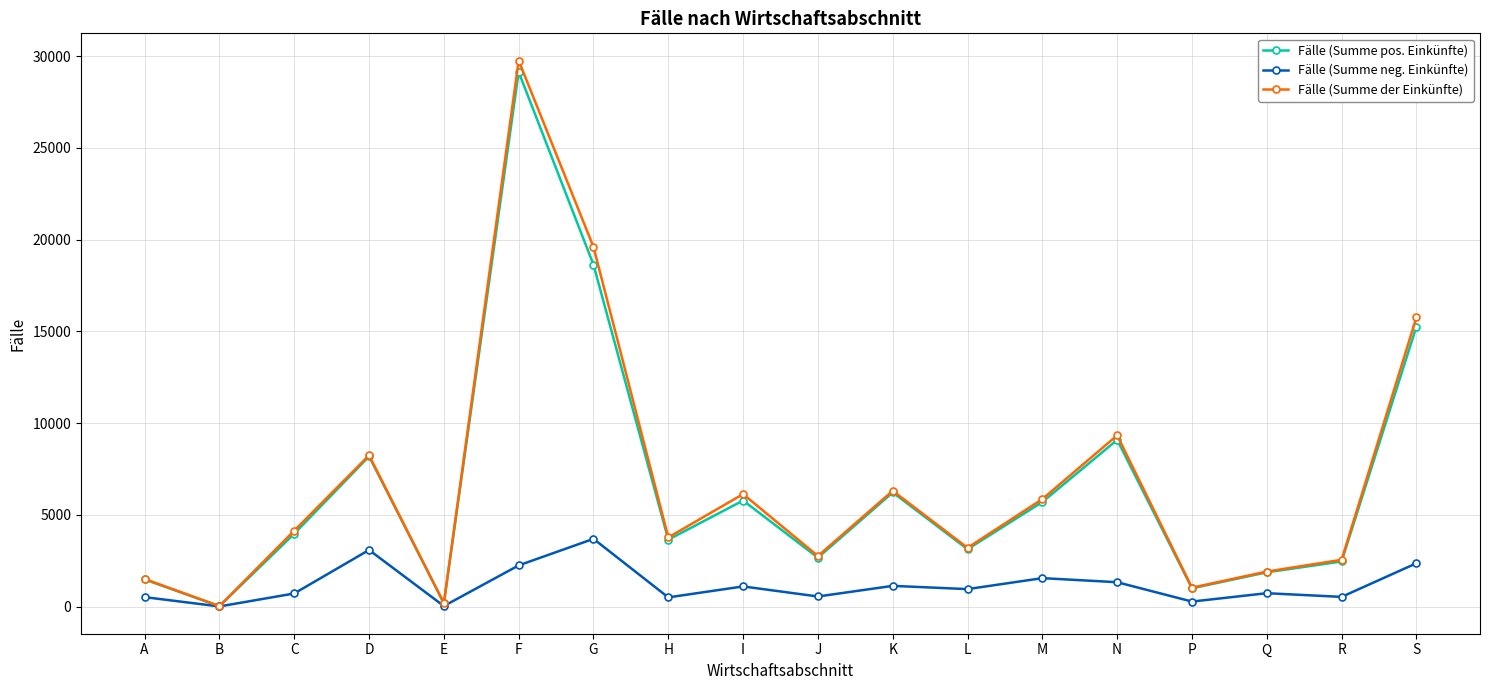

Where is the first local minimum for Fälle (Summe pos. Einkünfte)?

B